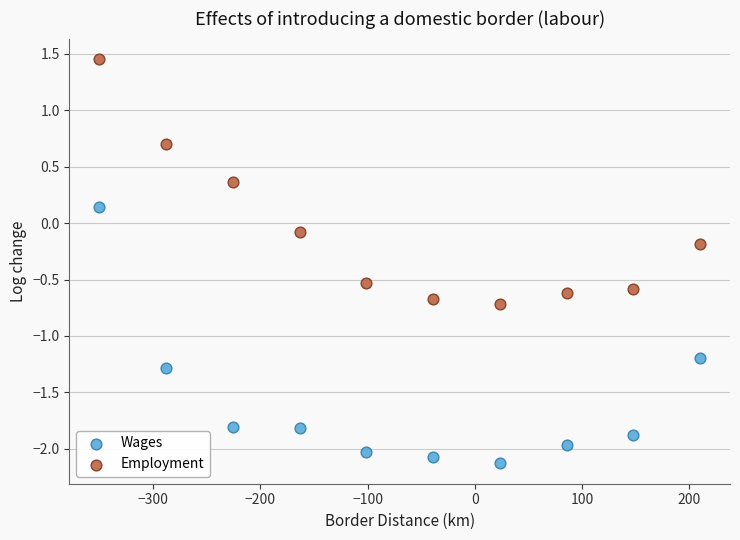

Across all data points, what is the range of Y values (max minus min)?

3.6